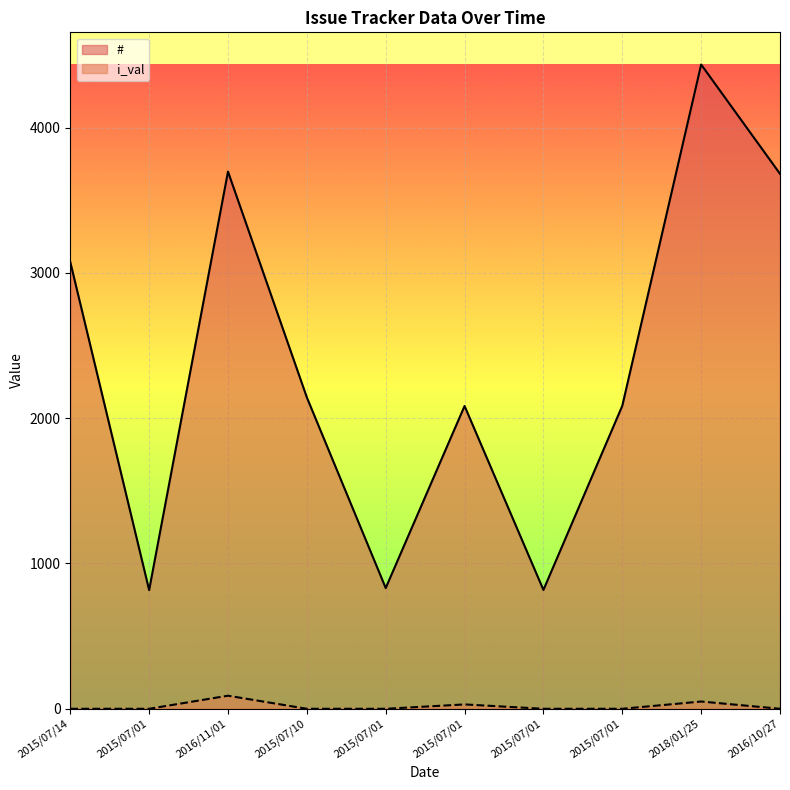

The value of i_val at 2015/07/01 is 55. True or false?

False